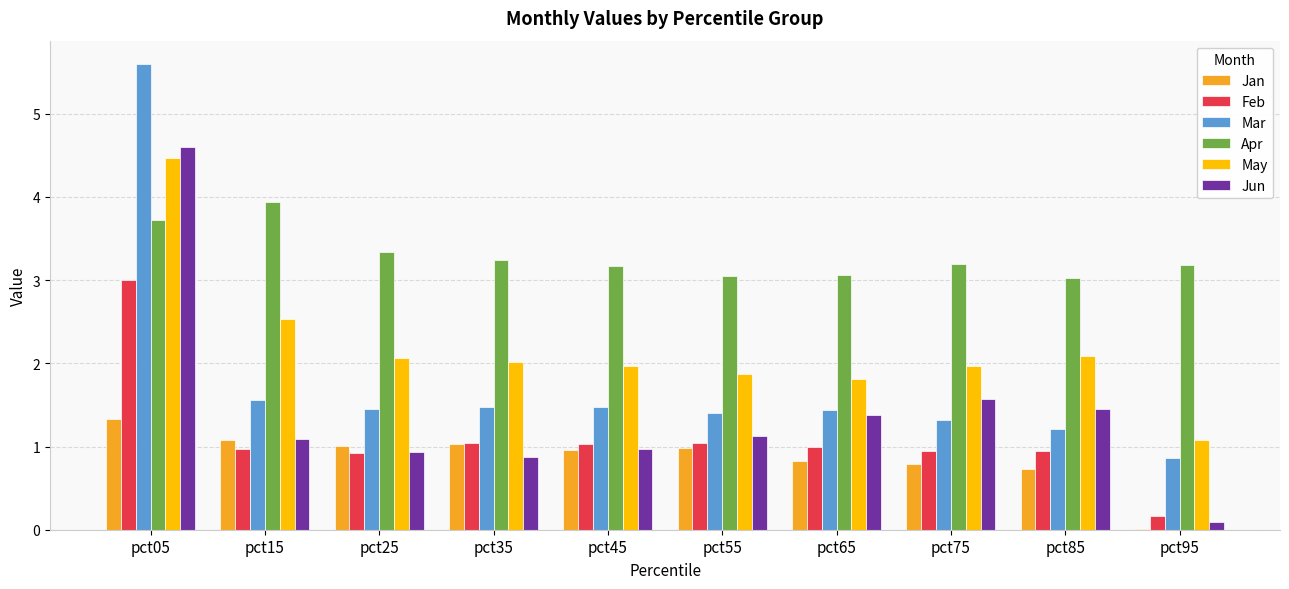

Between pct15 and pct35, which series saw the biggest shift?

Apr